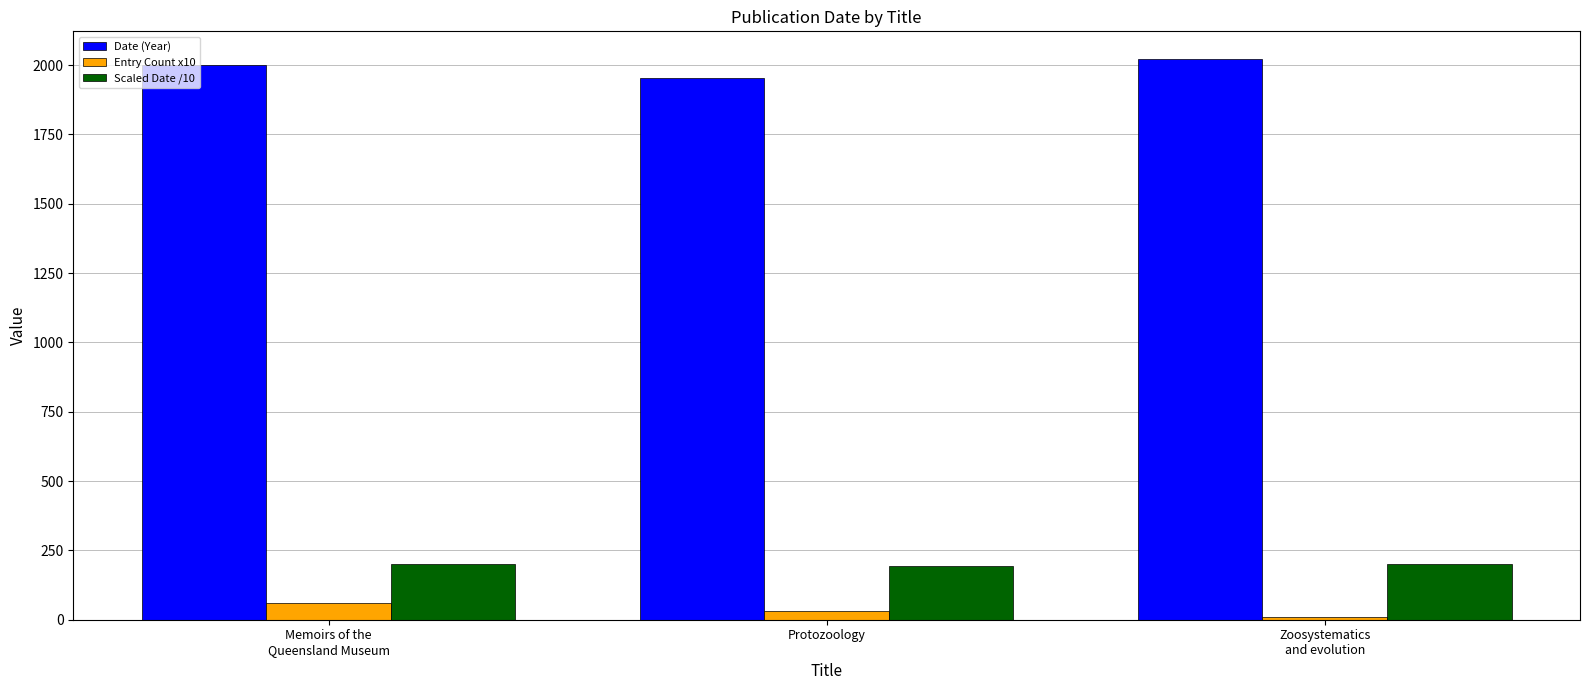

The Date (Year) series shows 3531.6 at Memoirs of the
Queensland Museum. True or false?

False